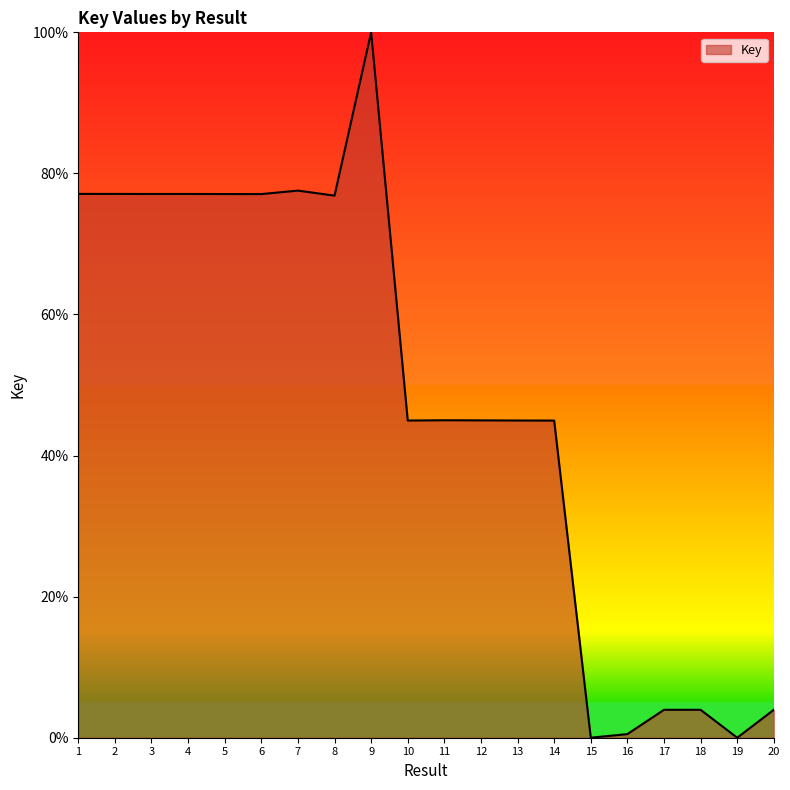

Is it true that the value at 9 is 69.4?

False